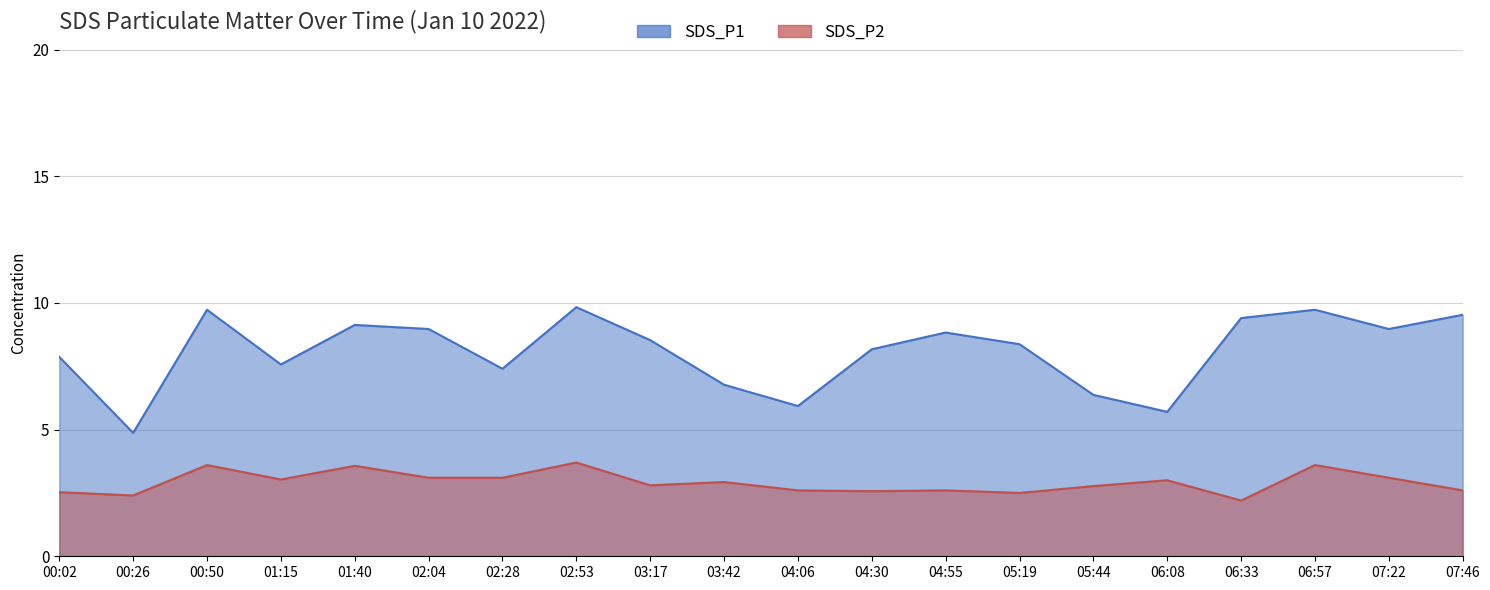

The SDS_P2 series shows 3.6 at 01:40. True or false?

True